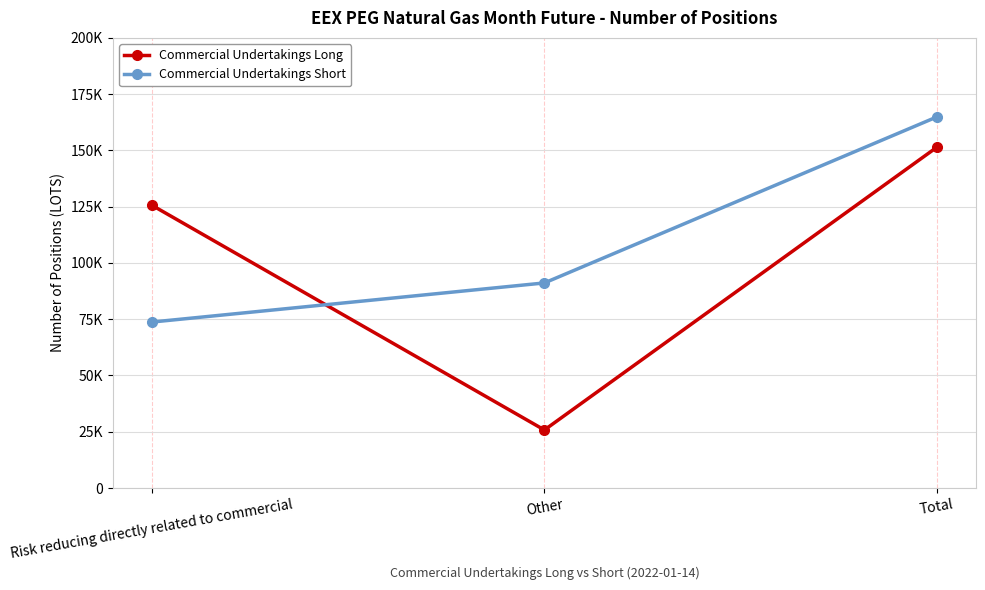

Does the chart have visible grid lines?

Yes